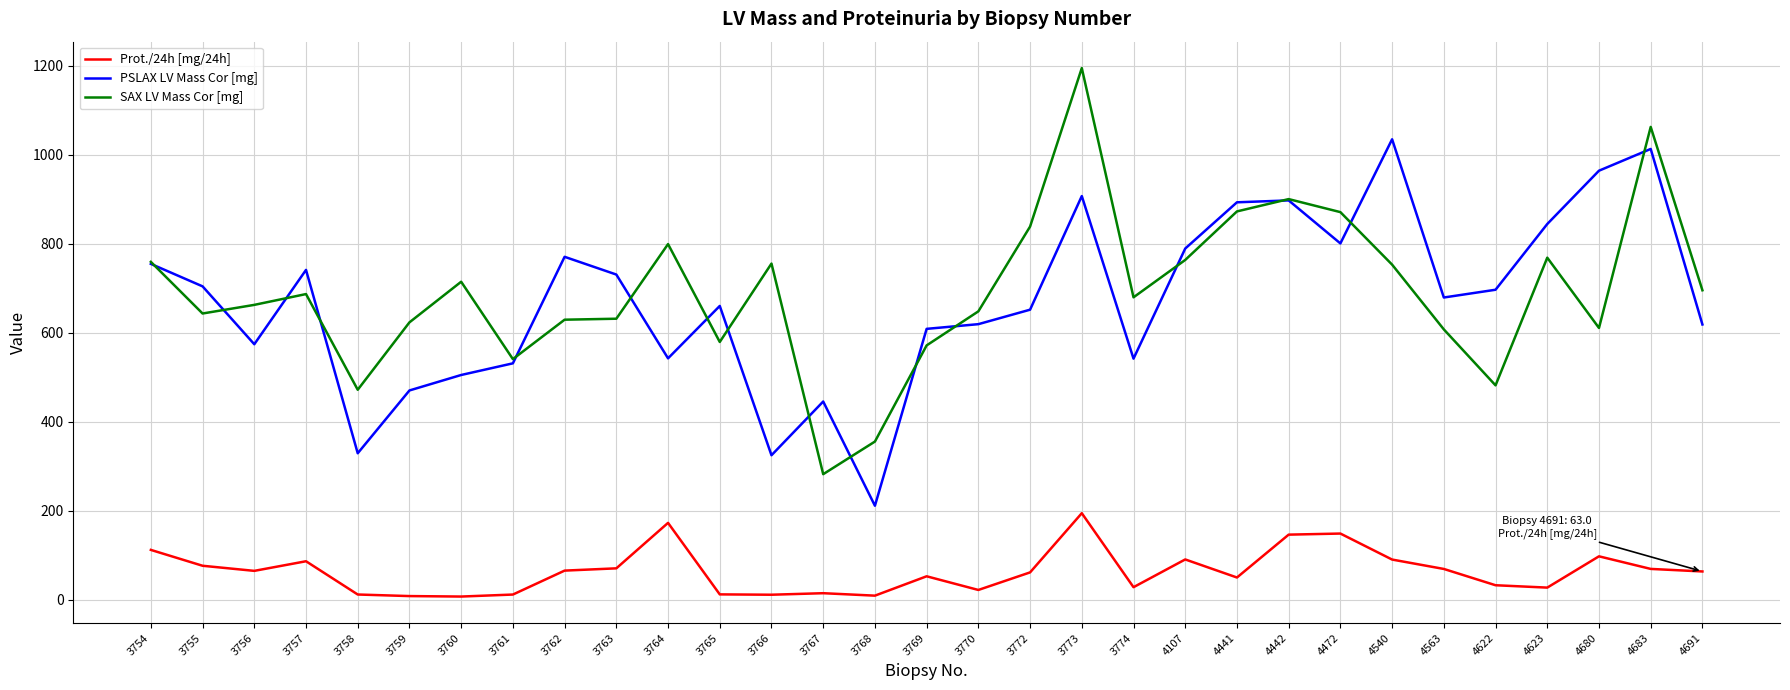

What is the minimum value shown in the chart?

6.6